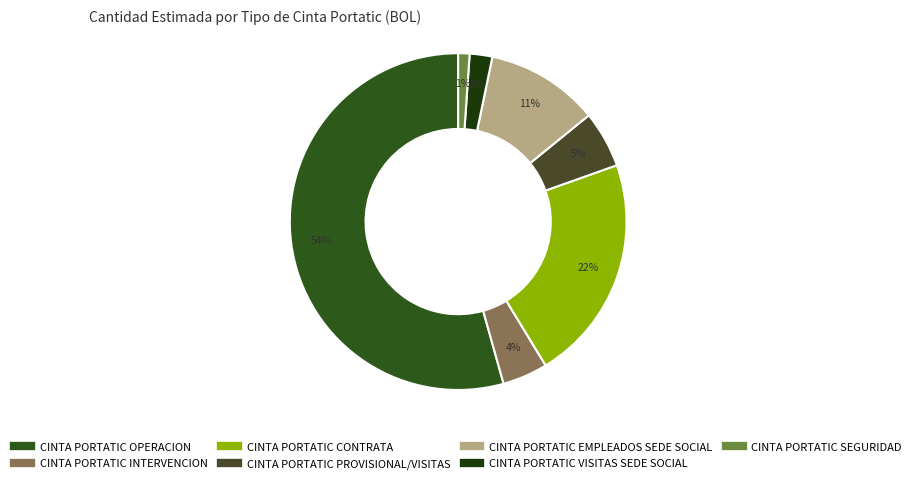

To the nearest percent, what is the difference between the CINTA PORTATIC EMPLEADOS SEDE SOCIAL and CINTA PORTATIC VISITAS SEDE SOCIAL slice percentages?

9%